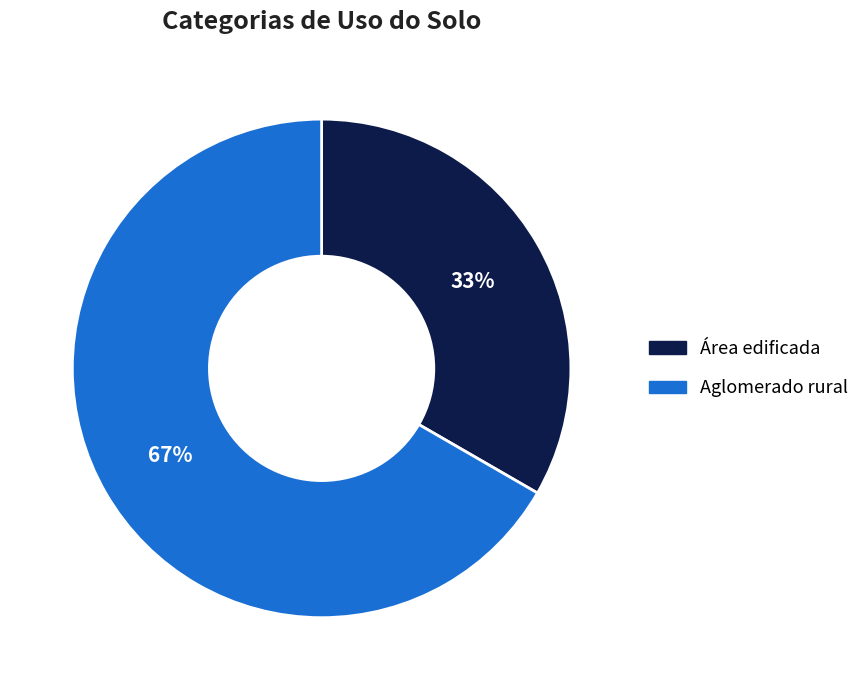

How many segments does this pie chart have?

2